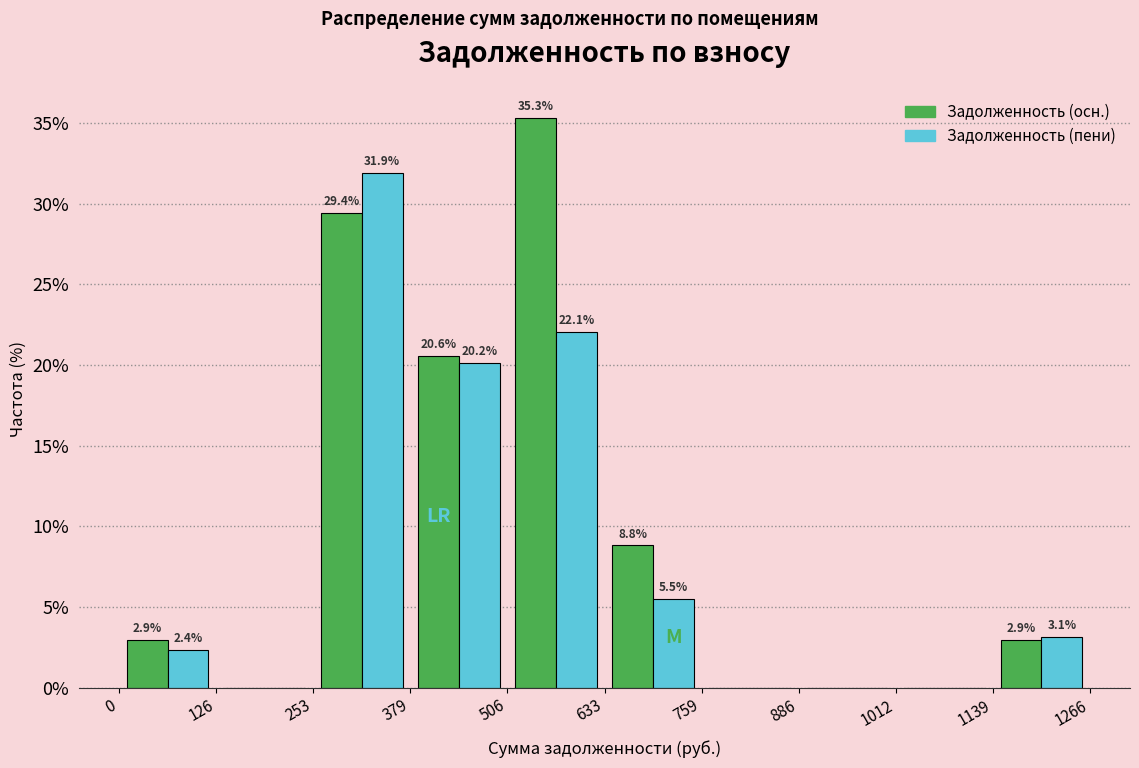

In the Задолженность (пени) series, which range on the x-axis has the tallest bar?

253 to 379